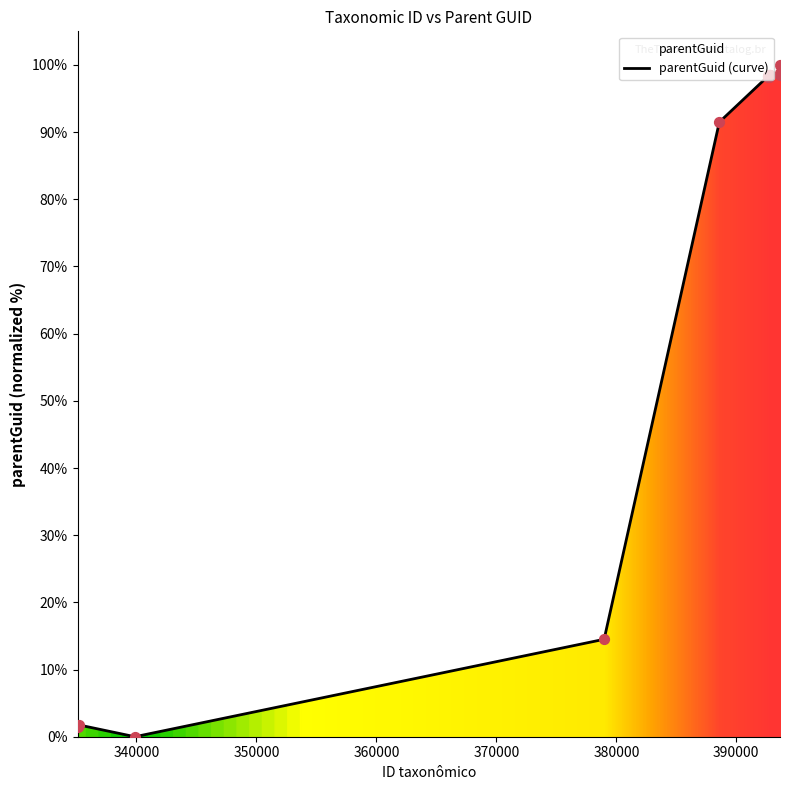

What is the maximum value for parentGuid (curve)?

100.0